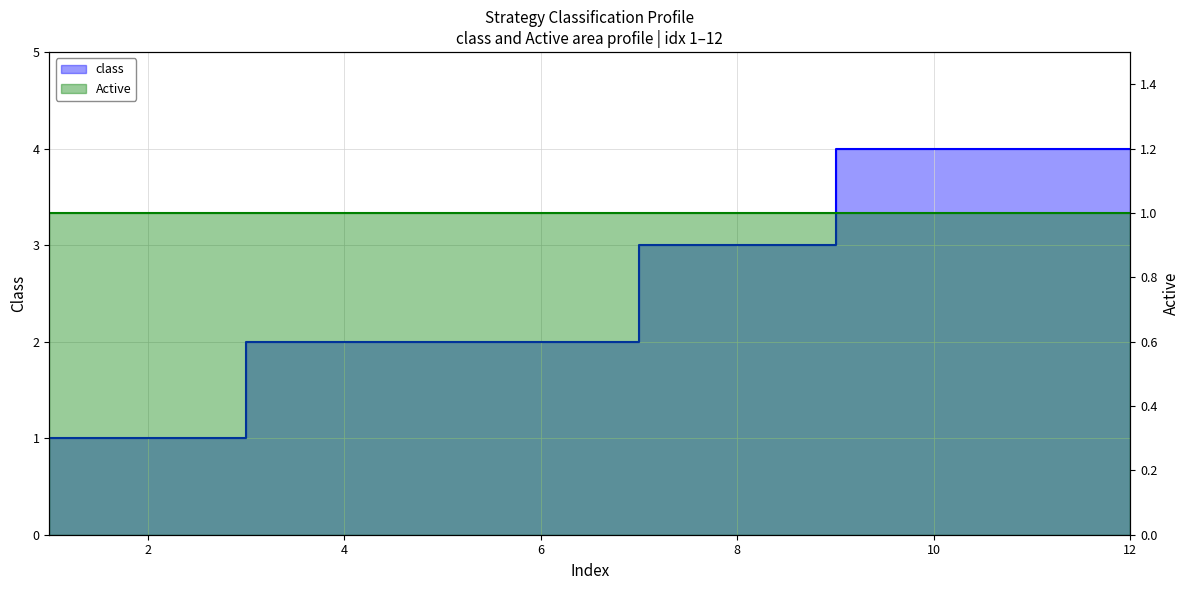

Reading right to left, extract all data points from this chart.

12=4	11=4	10=4	9=4	8=3	7=3	6=2	5=2	4=2	3=2	2=1	1=1